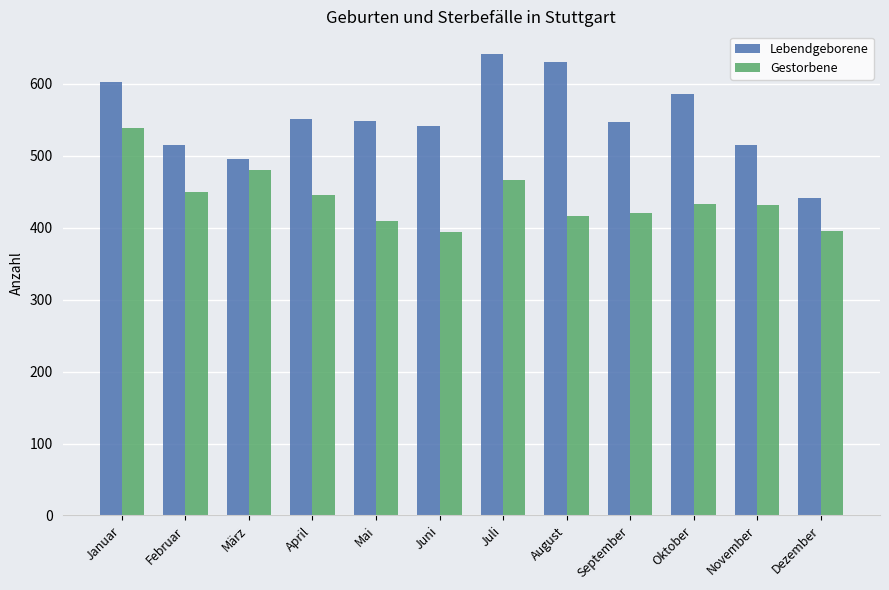

At Dezember, list the series in order from largest to smallest.

Lebendgeborene, Gestorbene